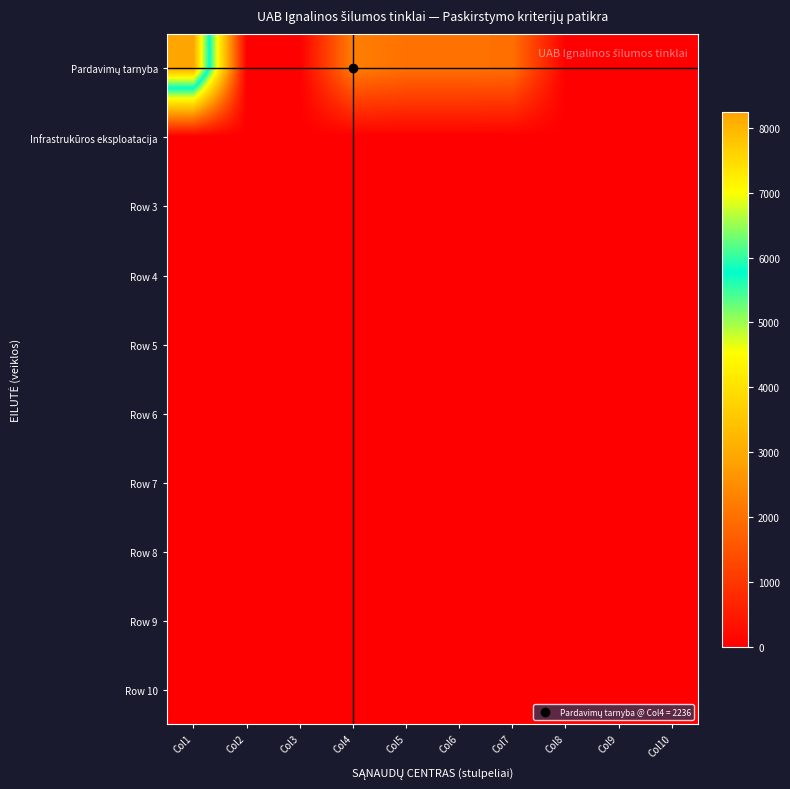

Which series changed the most between Col2 and Col4?

Pardavimų tarnyba